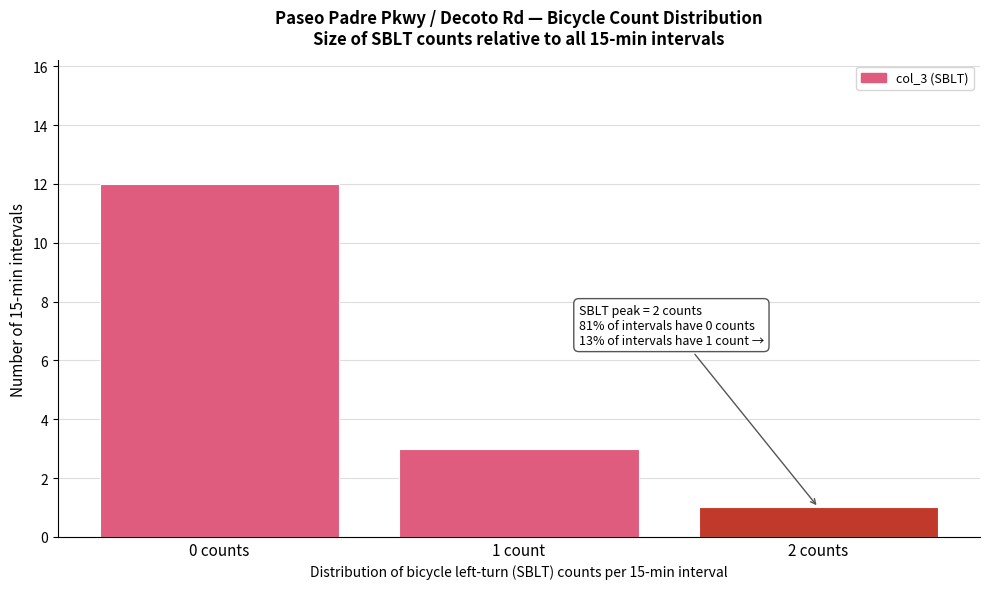

Reading left to right, what are all the values shown in this chart?

12	3	1